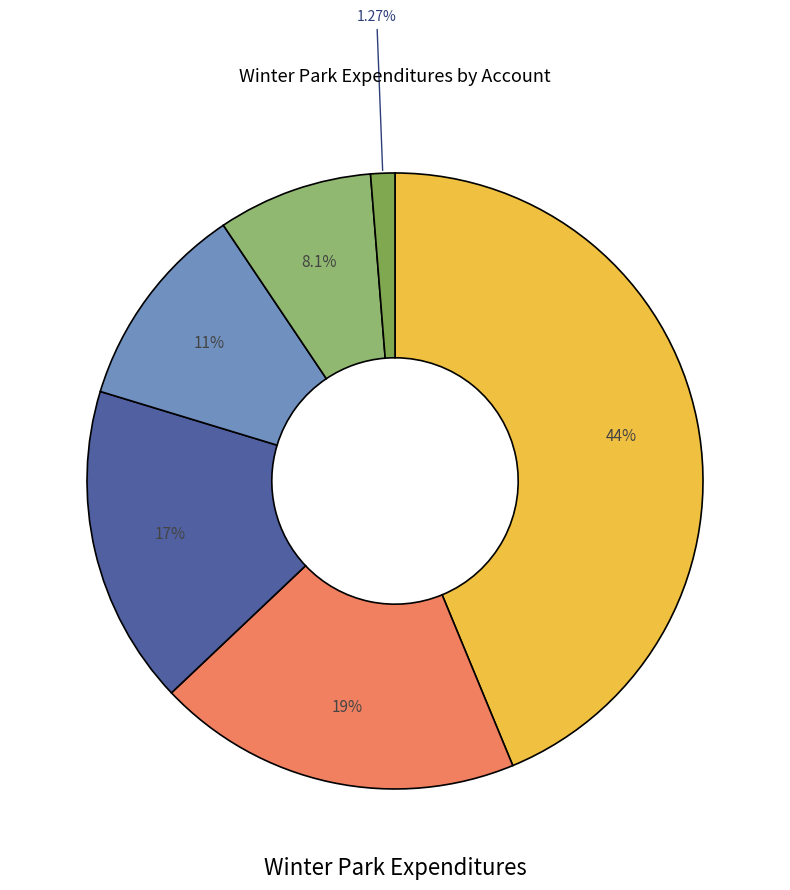

How many segments does this pie chart have?

6